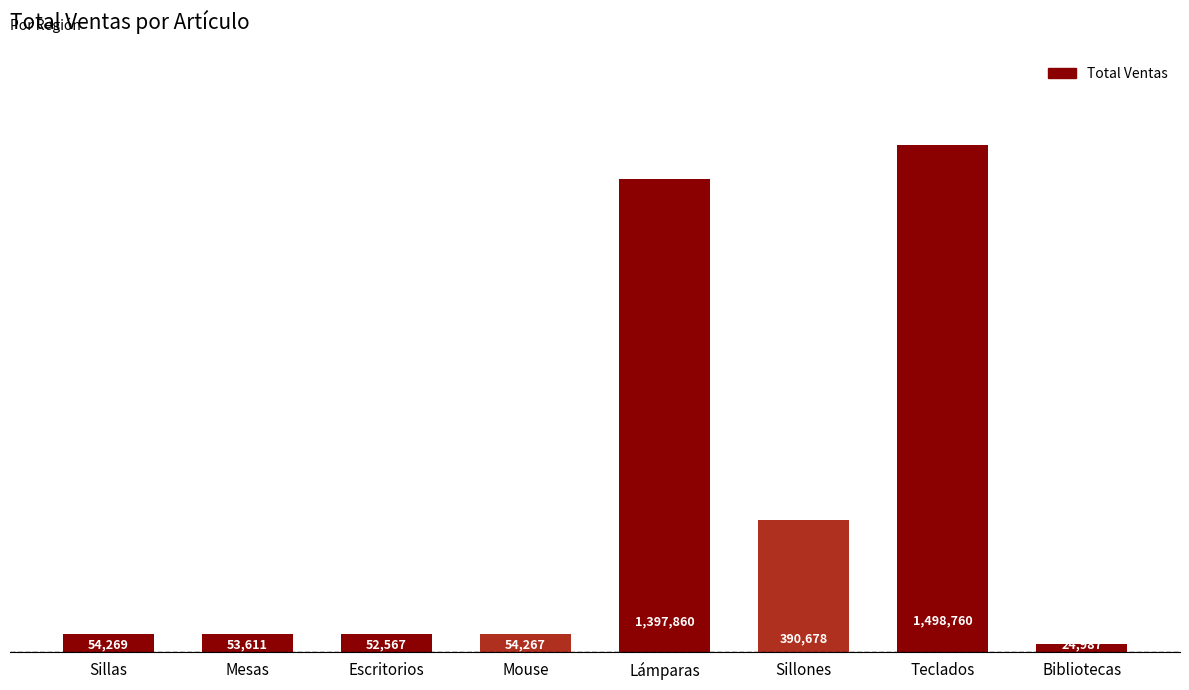

Rank the categories by value from lowest to highest.

Bibliotecas, Escritorios, Mesas, Mouse, Sillas, Sillones, Lámparas, Teclados